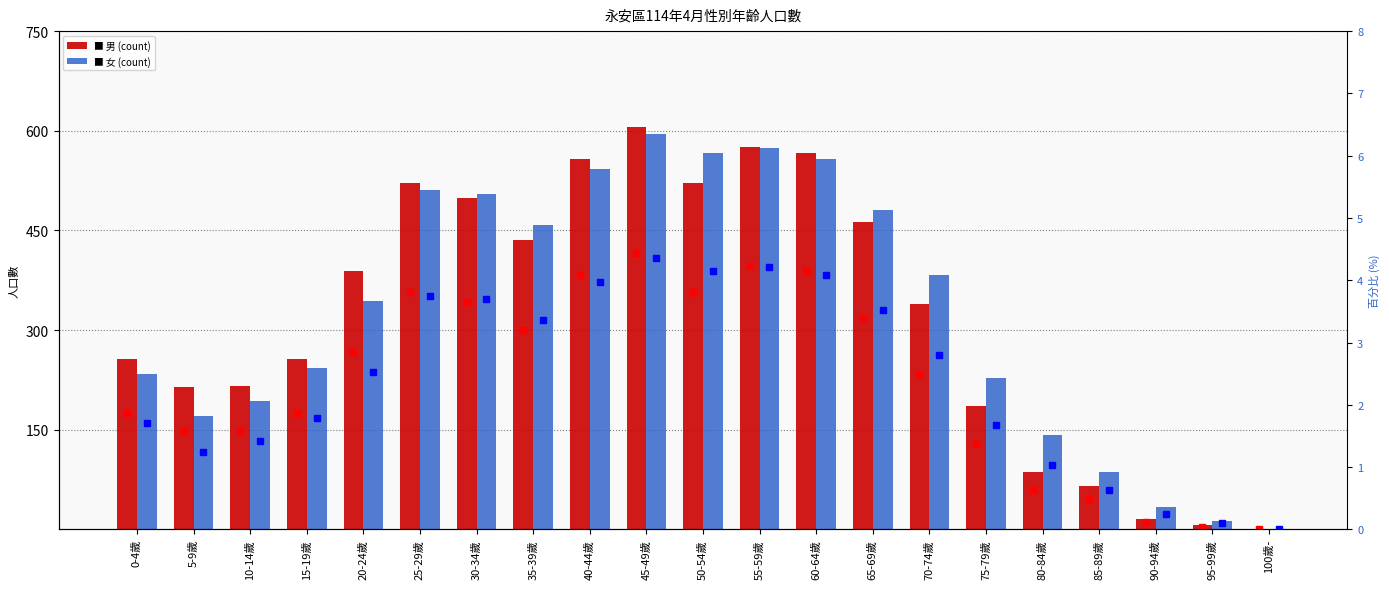

What is the spread (max minus min) of values at 15-19歲?

254.2